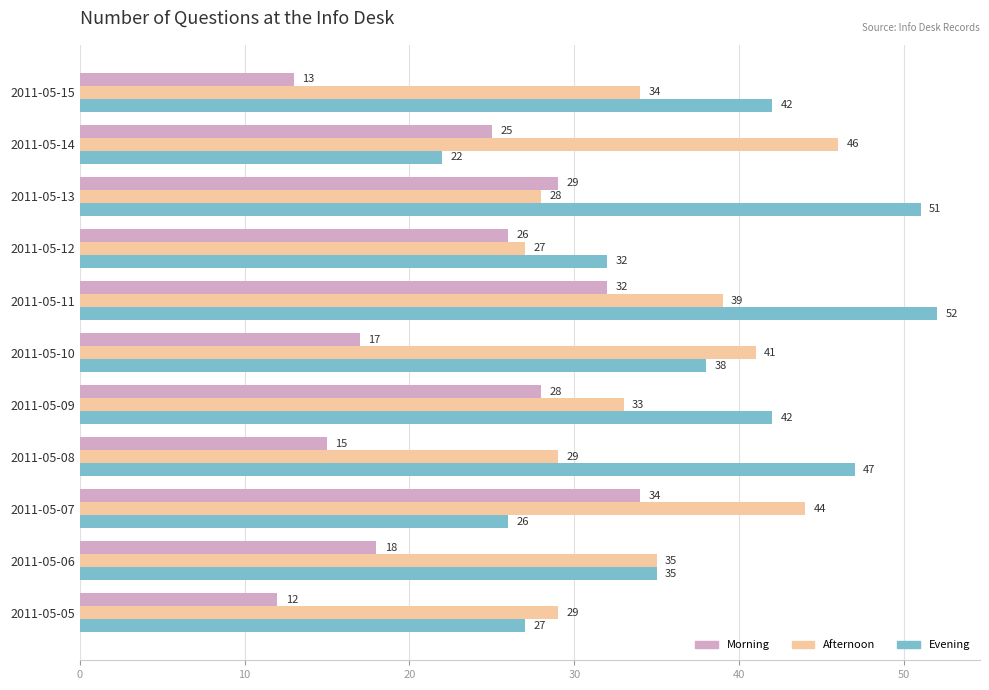

Where is Morning nearest to the value 23?

2011-05-14